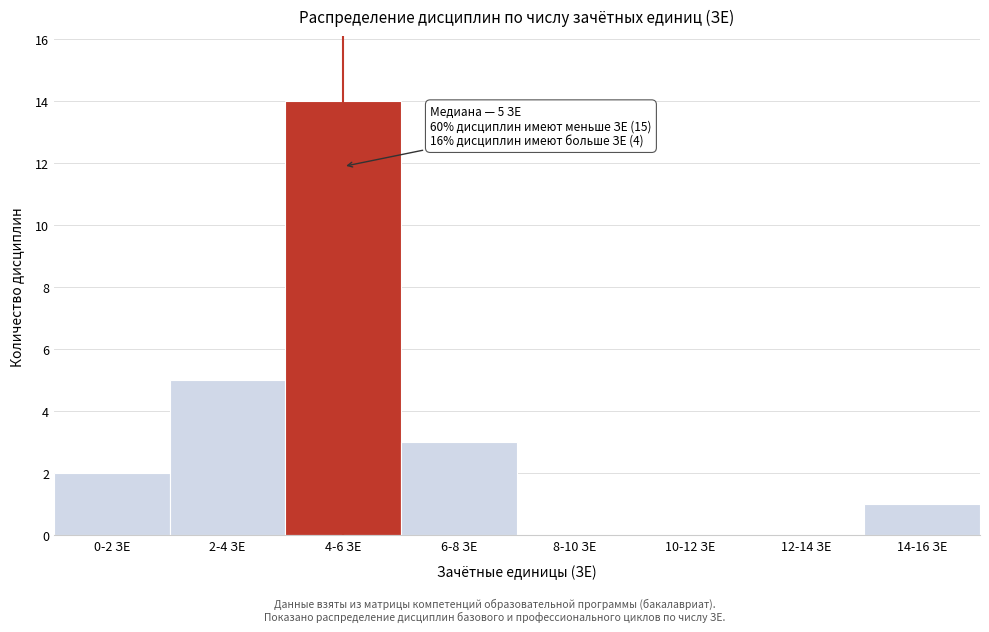

Reading left to right, what are all the values shown in this chart?

0-2 ЗЕ=2	2-4 ЗЕ=5	4-6 ЗЕ=14	6-8 ЗЕ=3	8-10 ЗЕ=0	10-12 ЗЕ=0	12-14 ЗЕ=0	14-16 ЗЕ=1